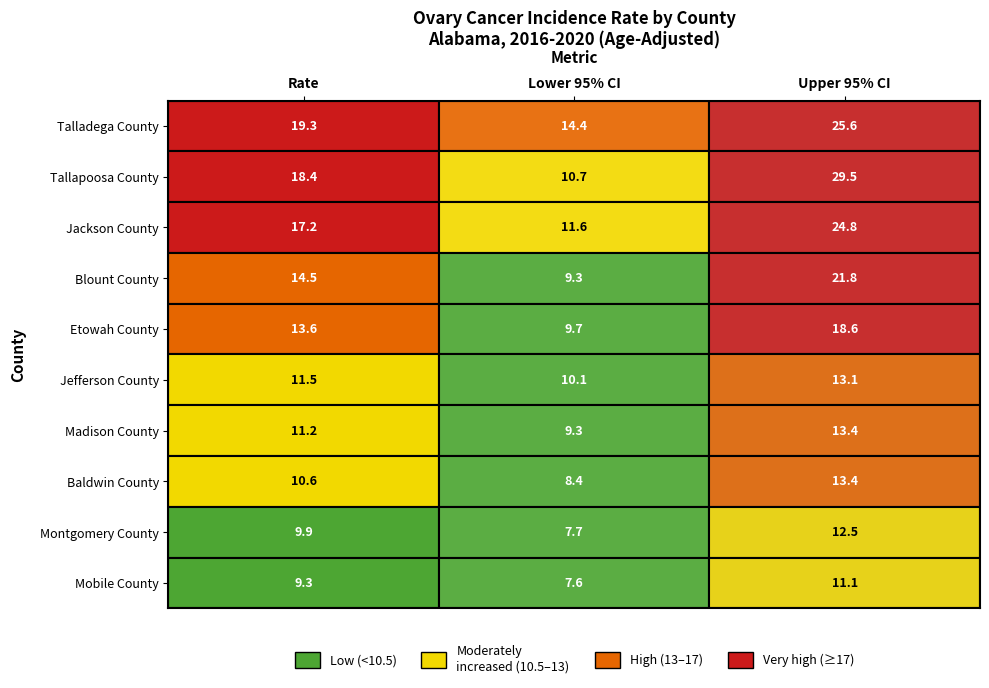

How many categories are shown in the chart?

3